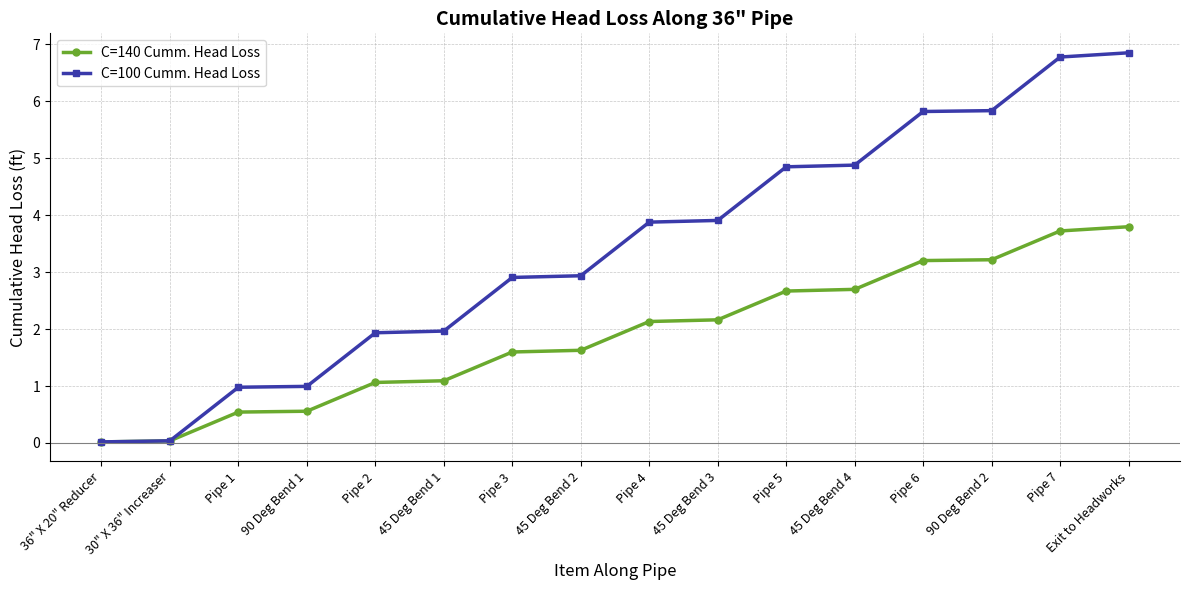

Rank the series by their average value, from lowest to highest.

C=140 Cumm. Head Loss, C=100 Cumm. Head Loss